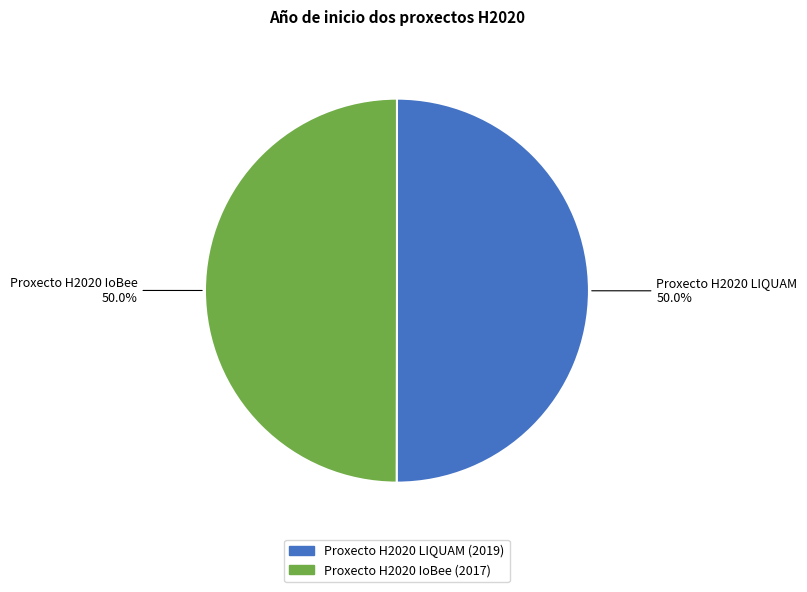

What is the ratio of the value at Proxecto H2020 LIQUAM to the value at Proxecto H2020 IoBee?

1.0